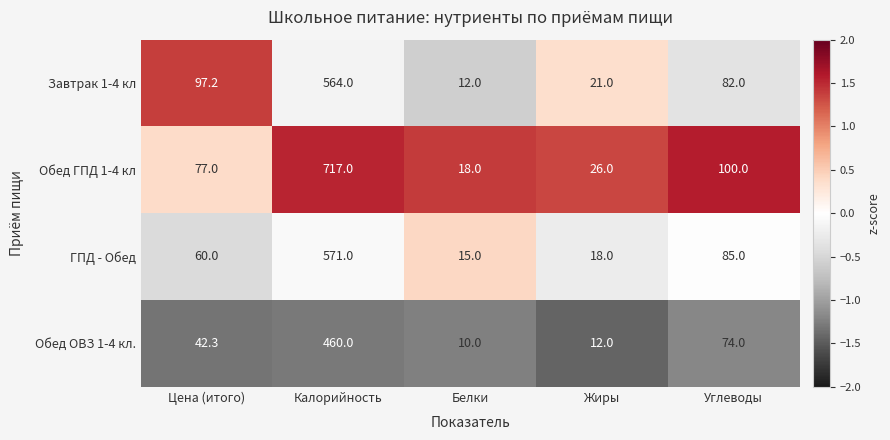

Which series has the largest total across all categories?

Обед ГПД 1-4 кл